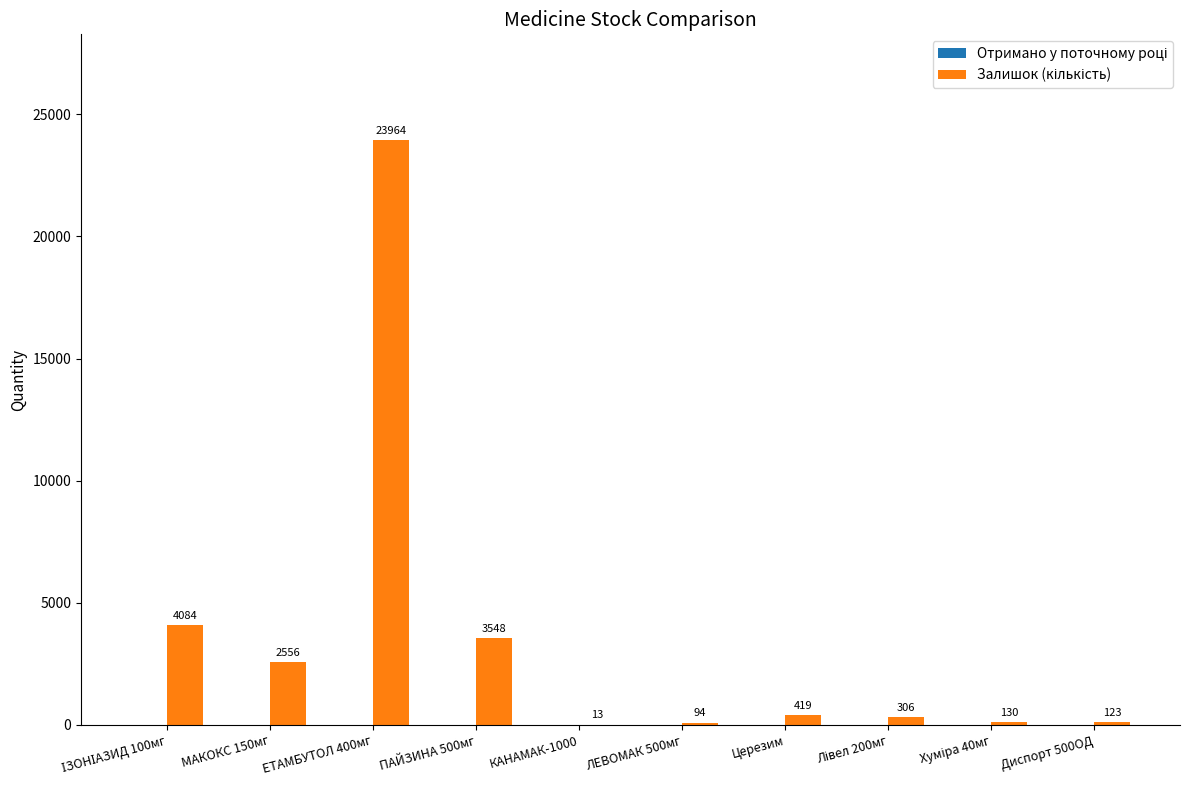

Which label corresponds to the largest value in the chart?

ЕТАМБУТОЛ 400мг